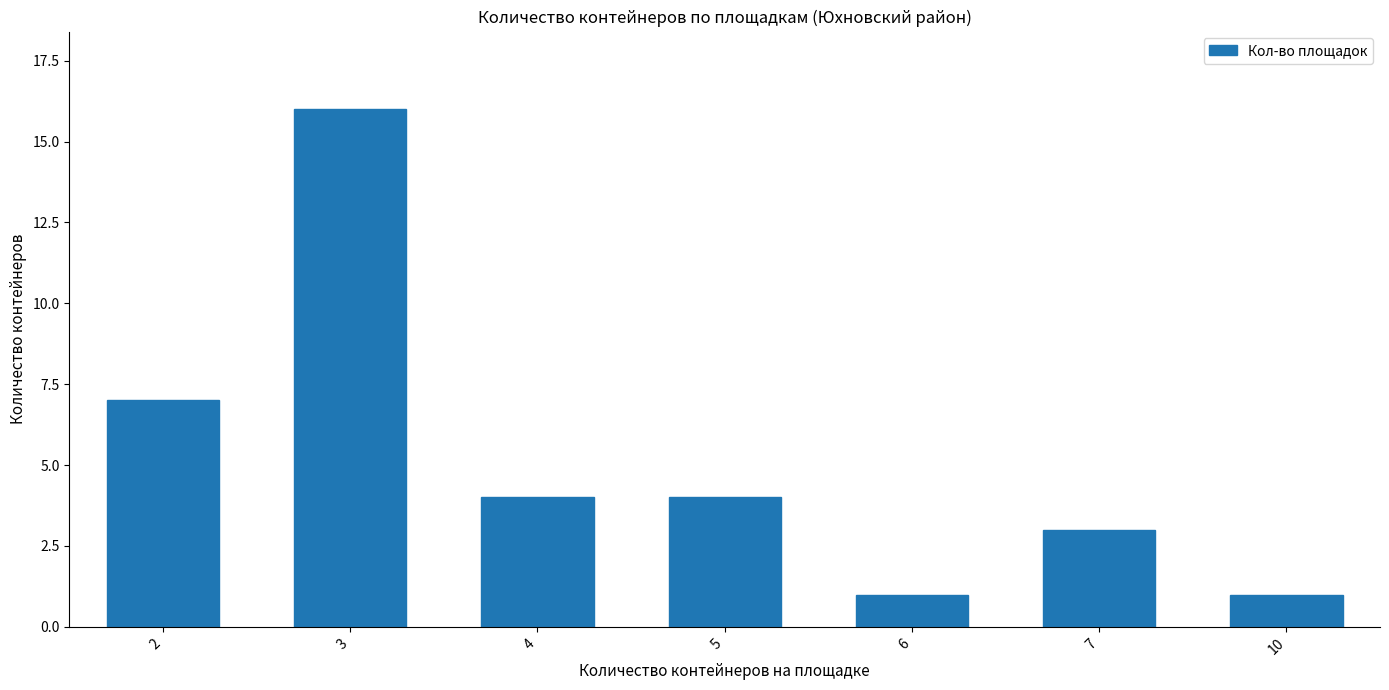

At which label is the value closest to 8?

2